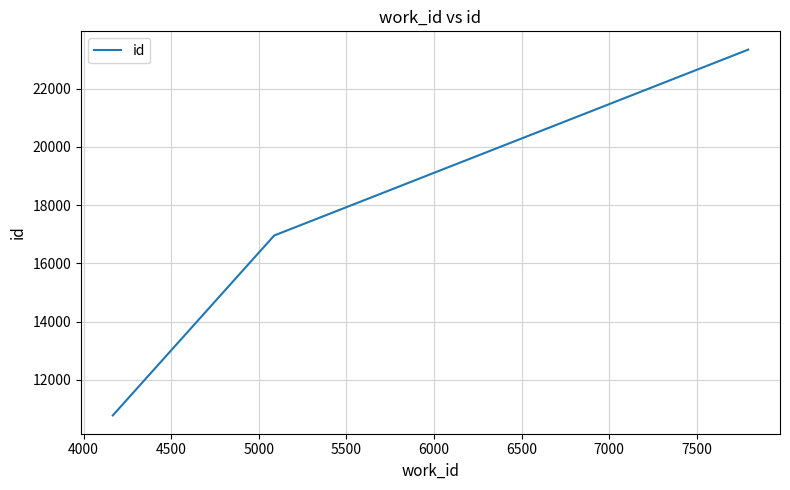

What is the sum of all values?

51084